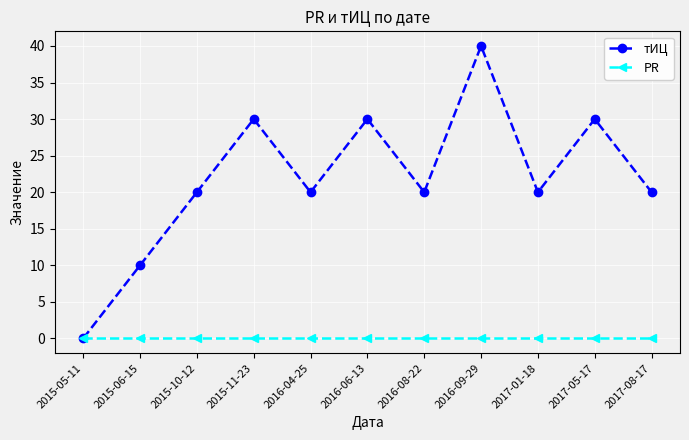

At which category does тИЦ reach its first local peak?

2015-11-23